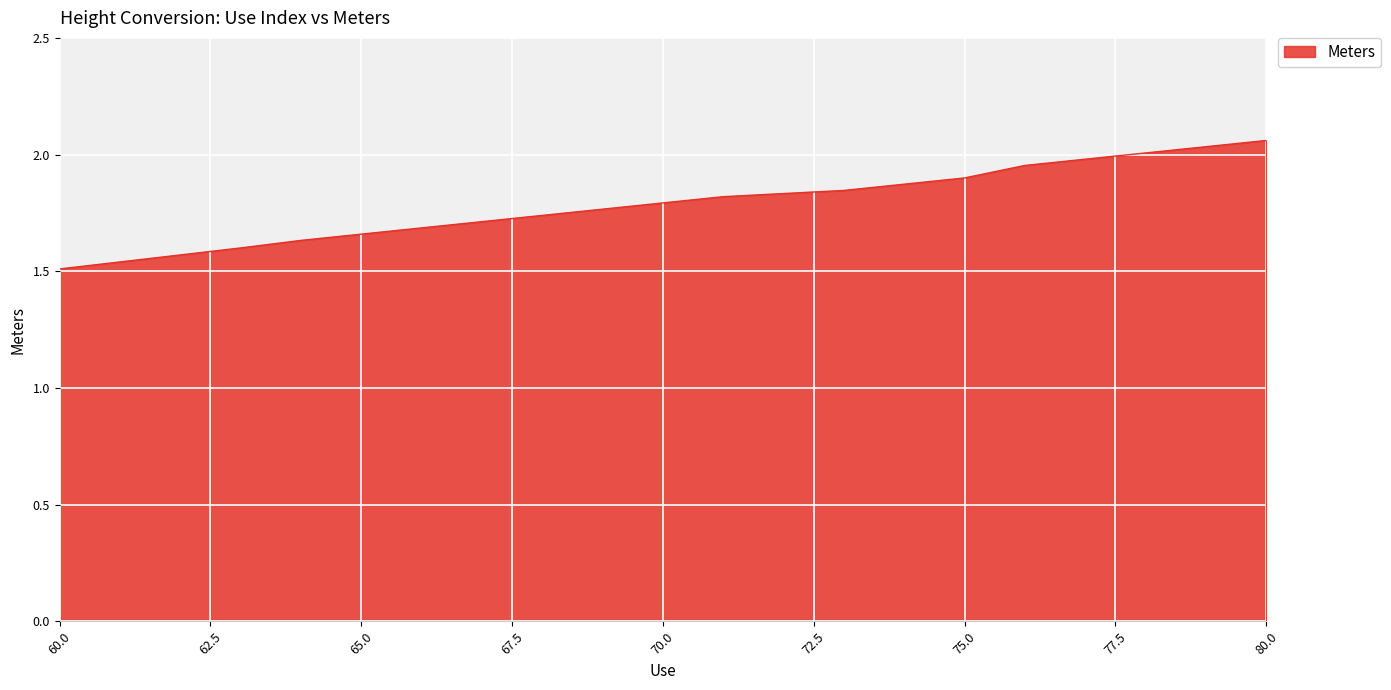

At which category does the chart reach its peak across all series?

80.0